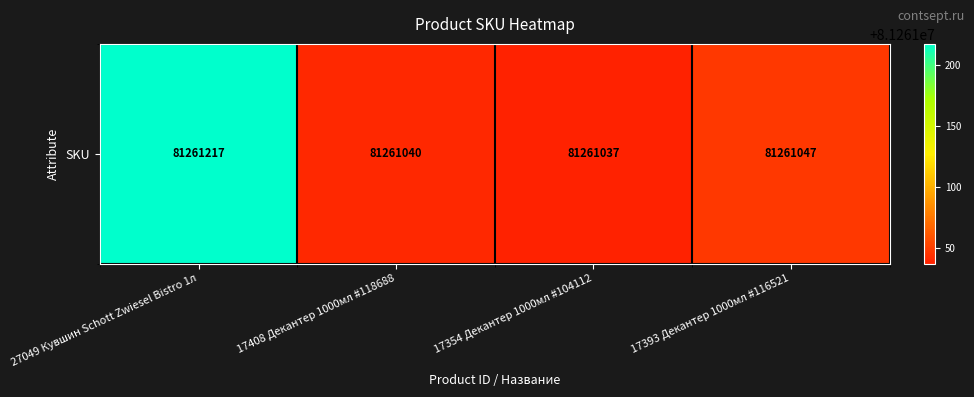

What is the greatest value displayed?

81261217